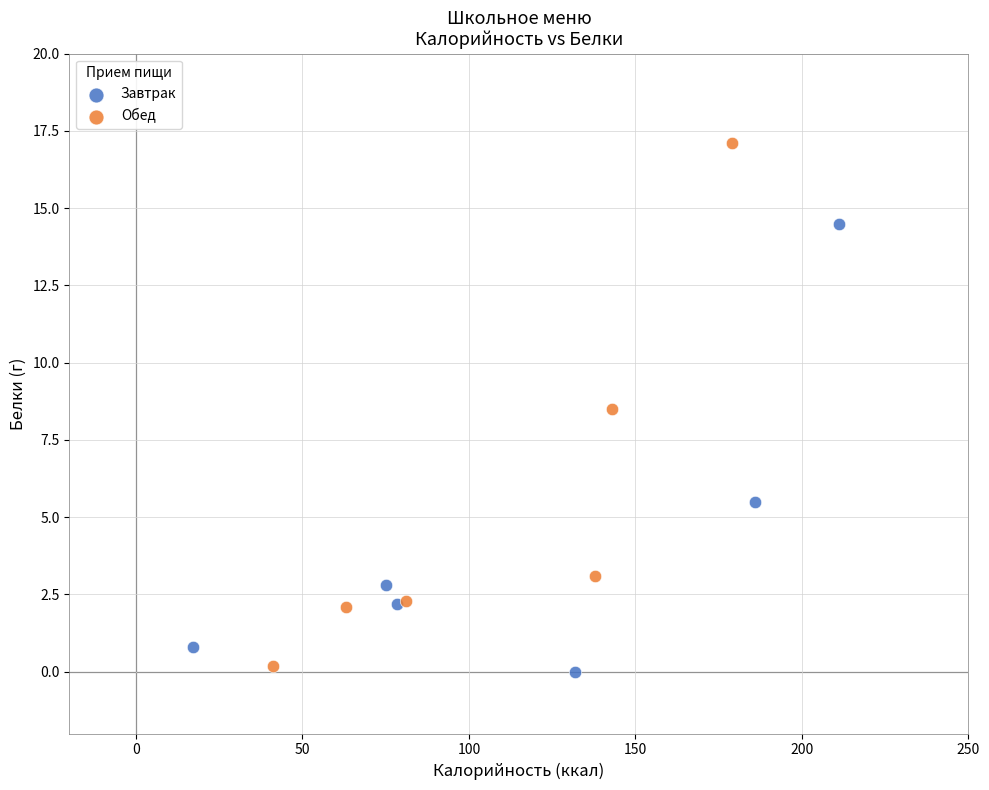

Which series has the widest spread of Y values?

Обед